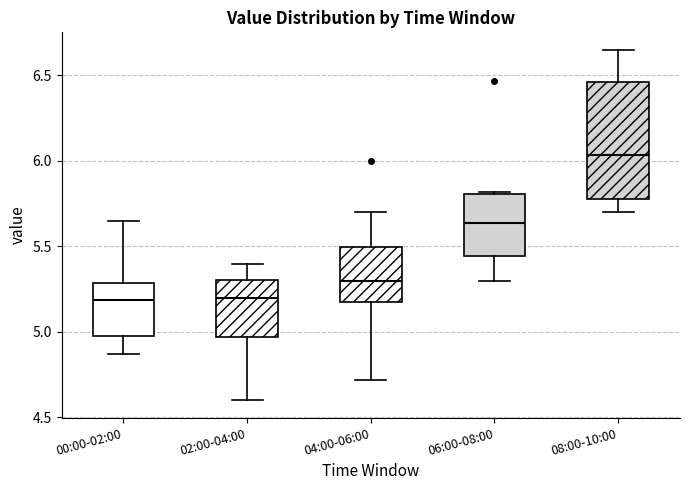

Which box is the tallest, from its lower edge to its upper edge?

08:00-10:00